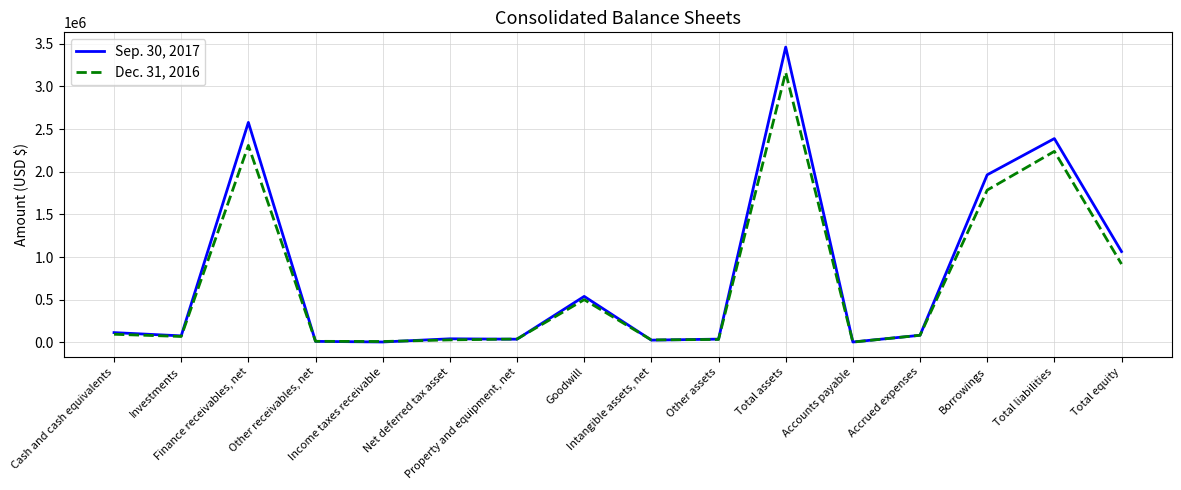

What is the greatest value displayed?

3460777